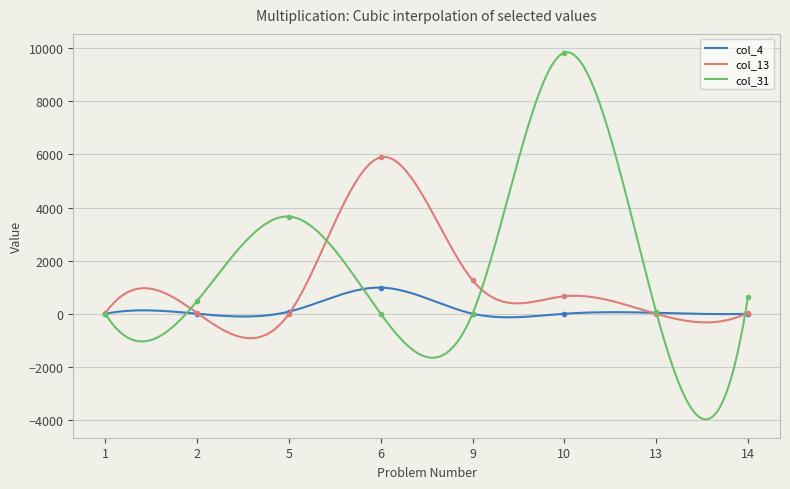

At which category does col_13 reach its first local valley?

5